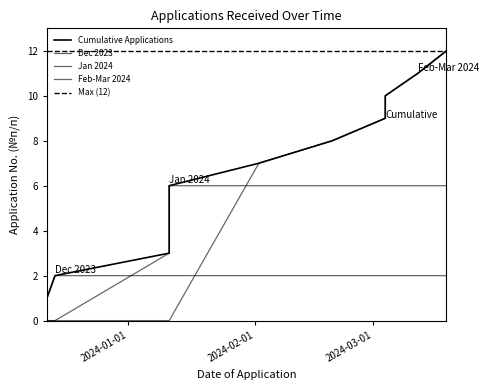

What is the difference between the maximum and minimum values?

11